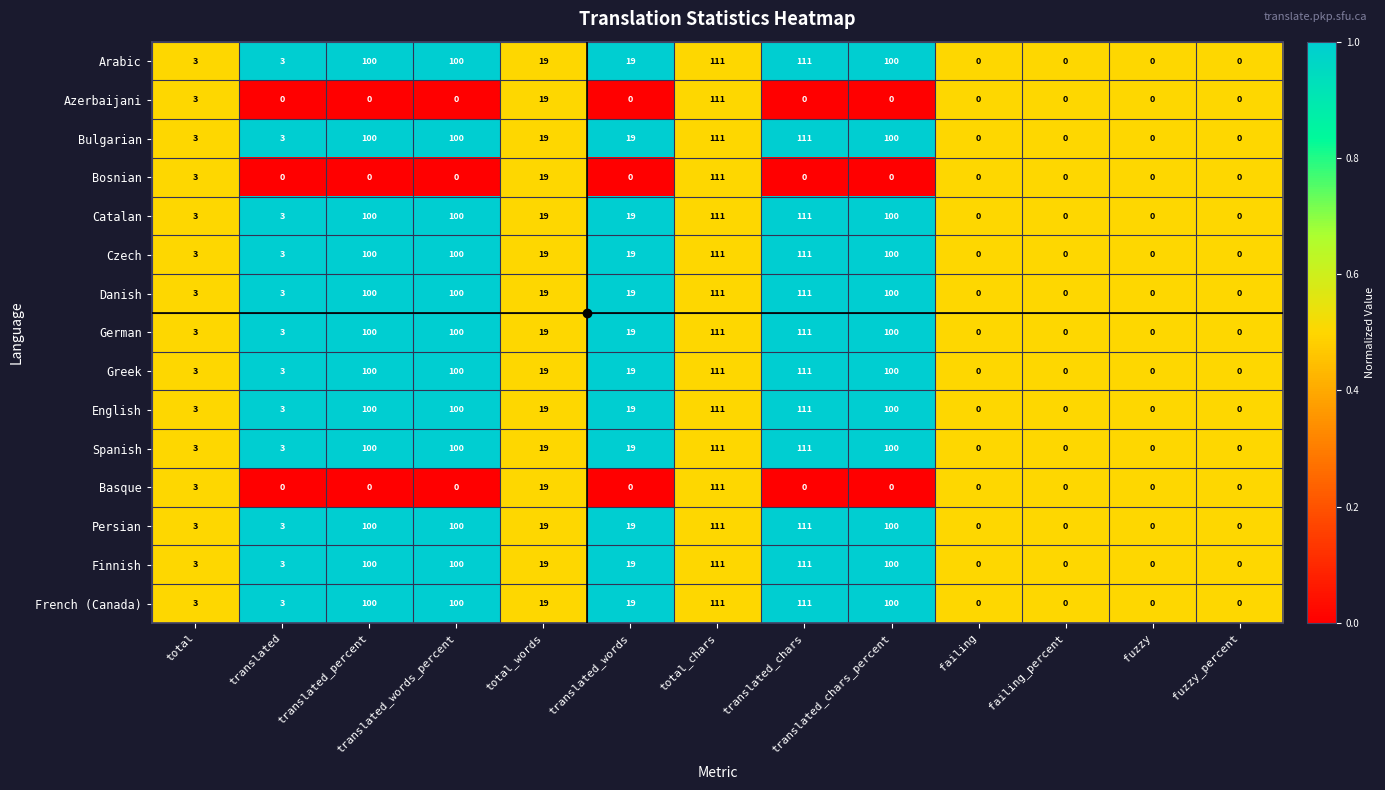

What is the total value across all series at fuzzy_percent?

0